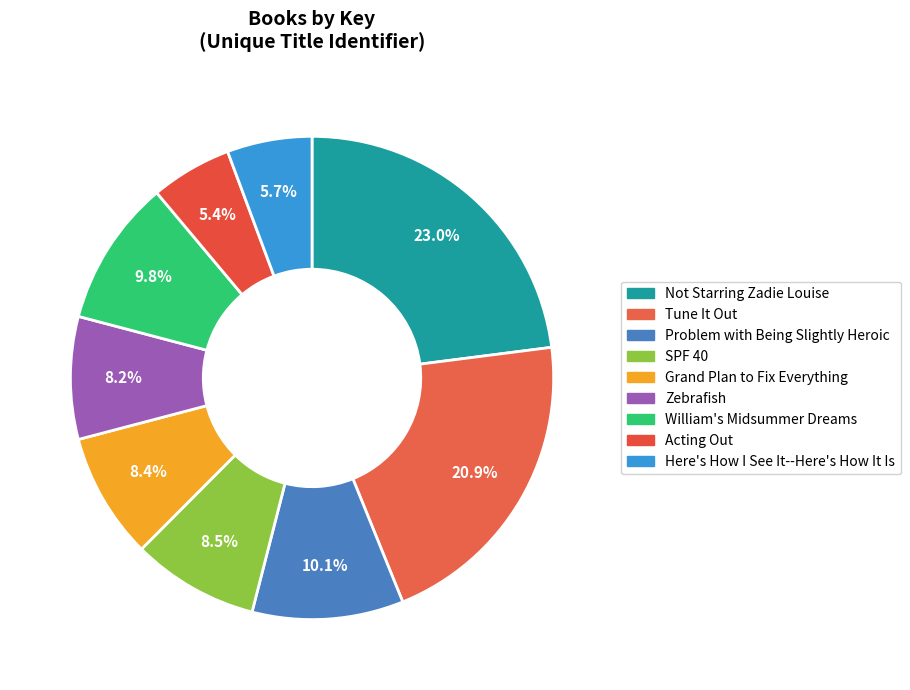

Between Here's How I See It--Here's How It Is and Acting Out, which is larger?

Here's How I See It--Here's How It Is